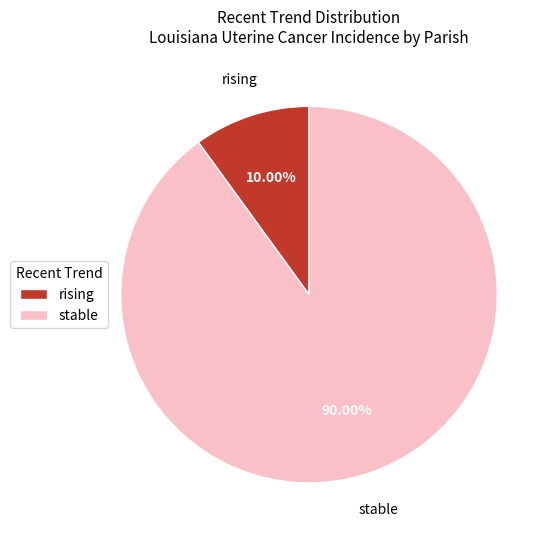

Do stable and rising together represent more than half of the pie?

Yes